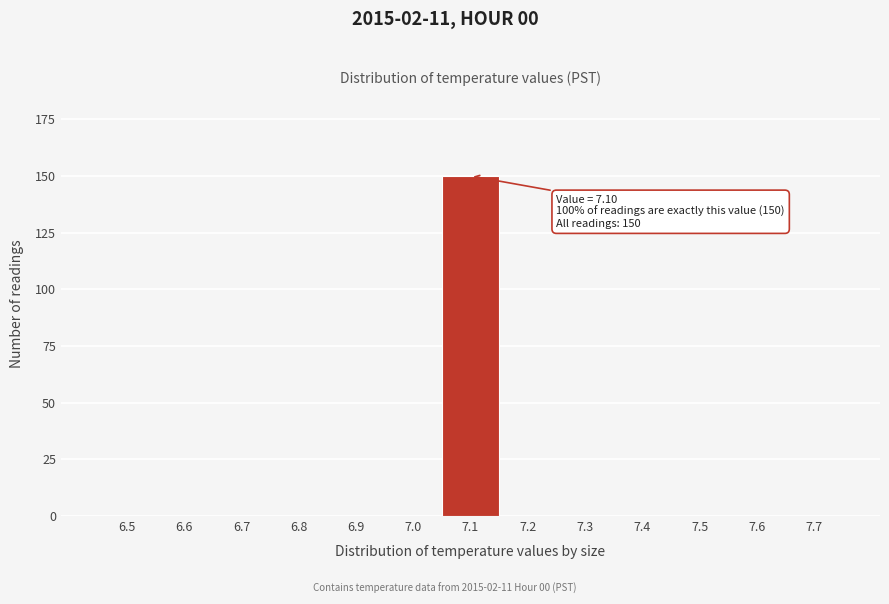

Reading right to left, what are all the values shown in this chart?

7.7=0	7.6=0	7.5=0	7.4=0	7.3=0	7.2=0	7.1=150	7.0=0	6.9=0	6.8=0	6.7=0	6.6=0	6.5=0